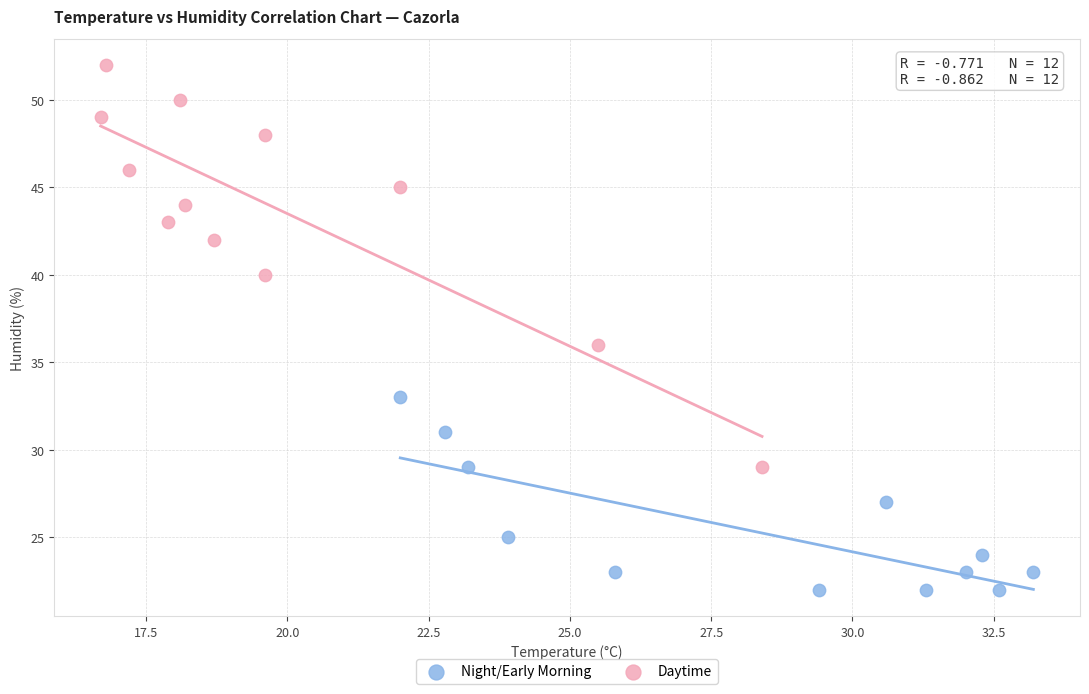

Which series reaches the minimum Y coordinate?

Night/Early Morning